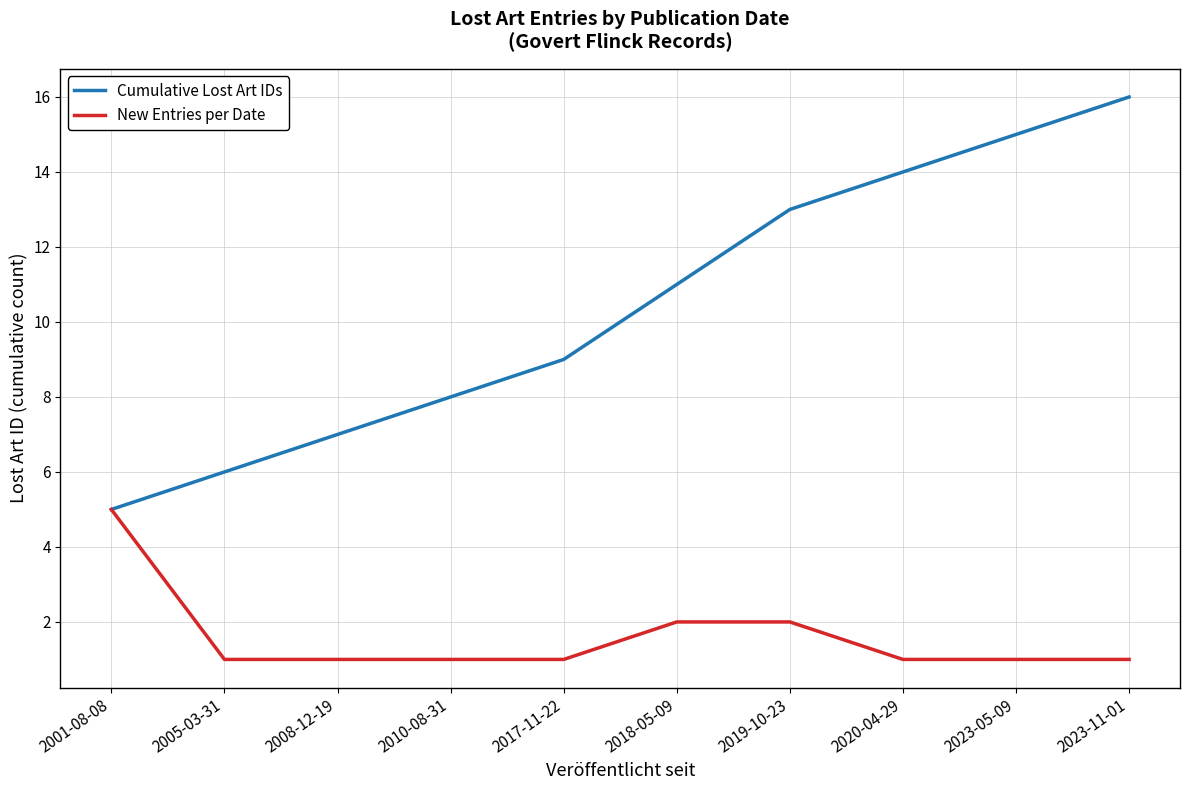

Which series has the largest total across all categories?

Cumulative Lost Art IDs